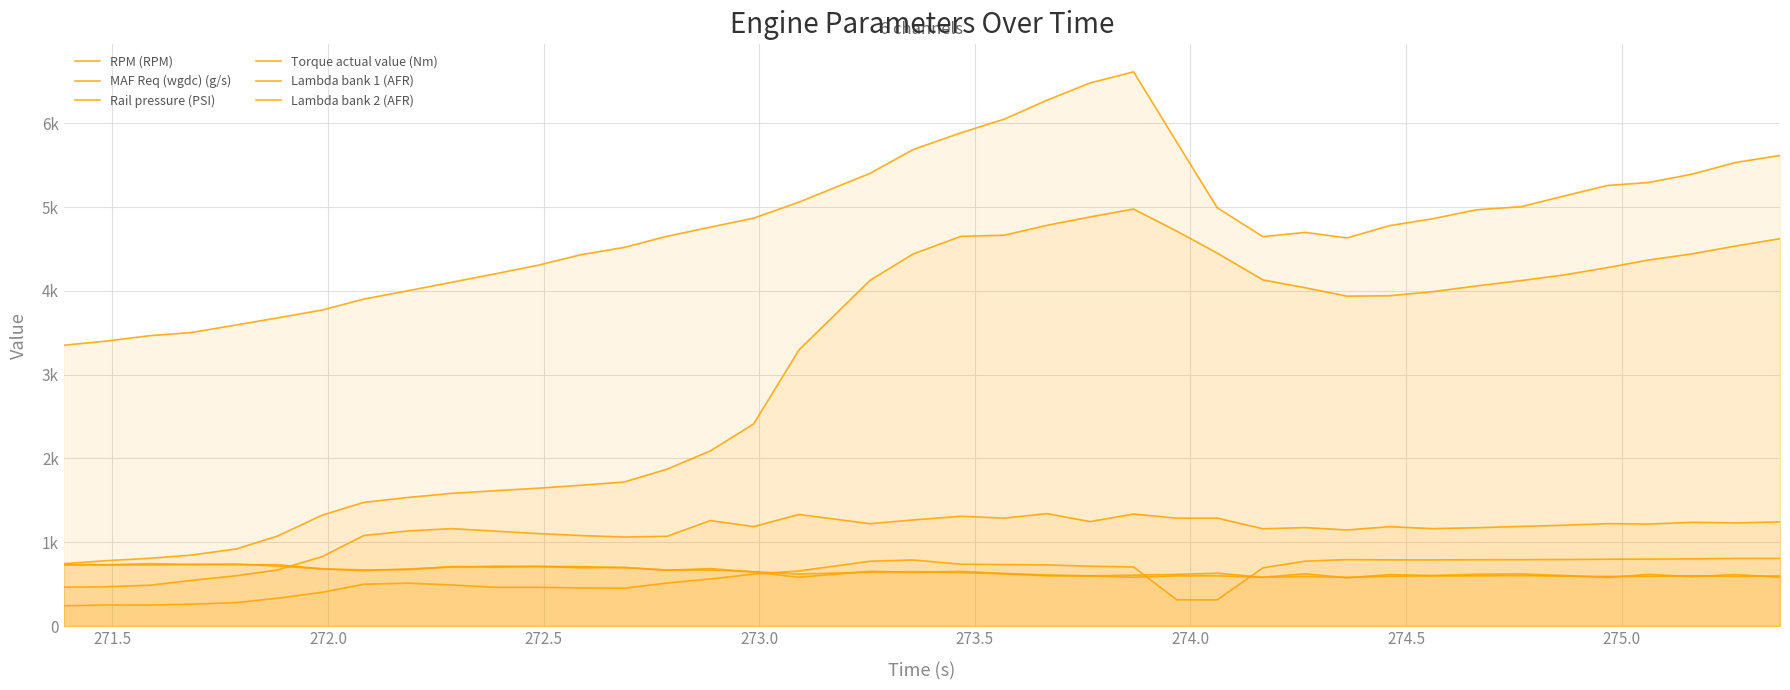

What is the difference between the highest and lowest values at 272.0?

3215.0